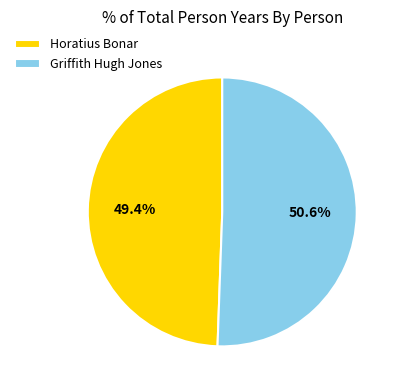

Between Horatius Bonar and Griffith Hugh Jones, which is larger?

Griffith Hugh Jones